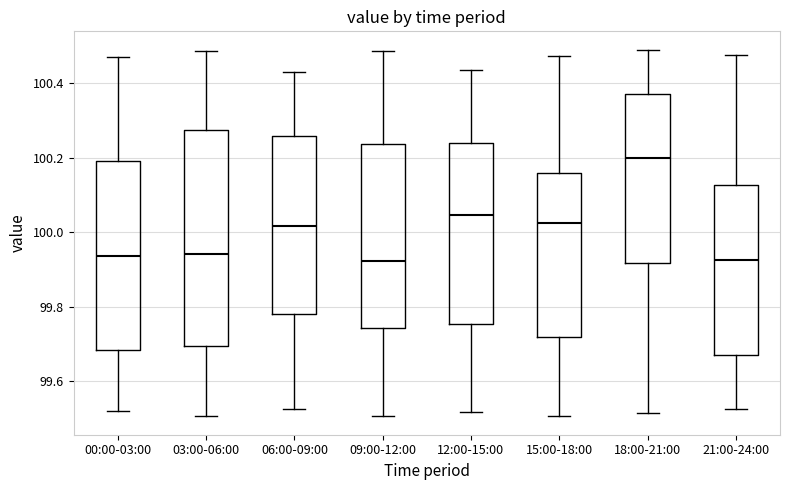

Reading left to right, read every box against the y-axis: the position of its median line, the range the box covers, and the ends of its whiskers. The values are not printed on the chart, so give them approximately, as read against the axis.

00:00-03:00: median 99.94, box 99.68 to 100.20, whiskers 99.52 to 100.46
03:00-06:00: median 99.94, box 99.70 to 100.28, whiskers 99.50 to 100.48
06:00-09:00: median 100.02, box 99.78 to 100.26, whiskers 99.52 to 100.42
09:00-12:00: median 99.92, box 99.74 to 100.24, whiskers 99.50 to 100.48
12:00-15:00: median 100.04, box 99.76 to 100.24, whiskers 99.52 to 100.44
15:00-18:00: median 100.02, box 99.72 to 100.16, whiskers 99.50 to 100.48
18:00-21:00: median 100.20, box 99.92 to 100.36, whiskers 99.52 to 100.50
21:00-24:00: median 99.92, box 99.66 to 100.12, whiskers 99.52 to 100.48